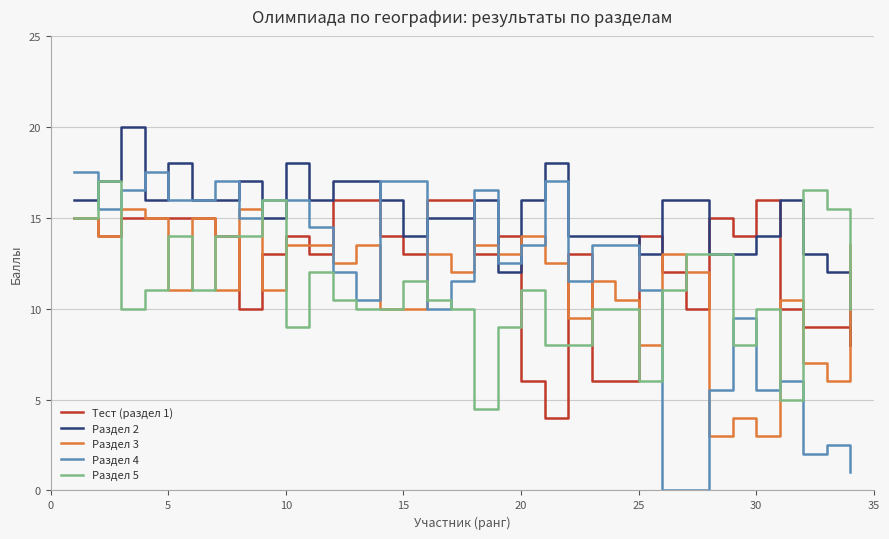

What is the maximum value shown in the chart?

20.0